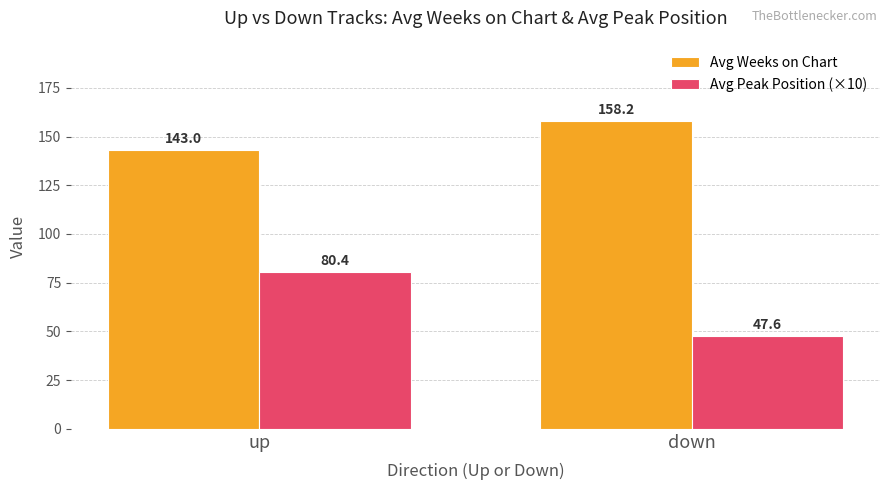

At which label is Avg Peak Position (×10) closest to 64?

down